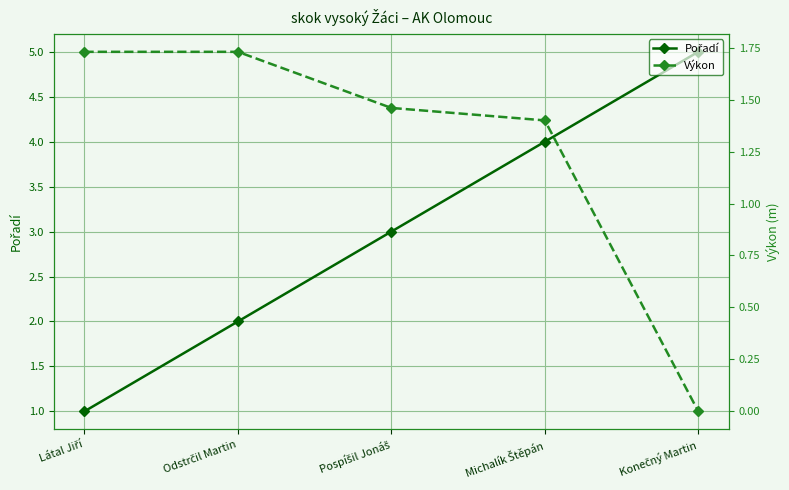

True or false: Pořadí has a value of 2.7 at Odstrčil Martin.

False